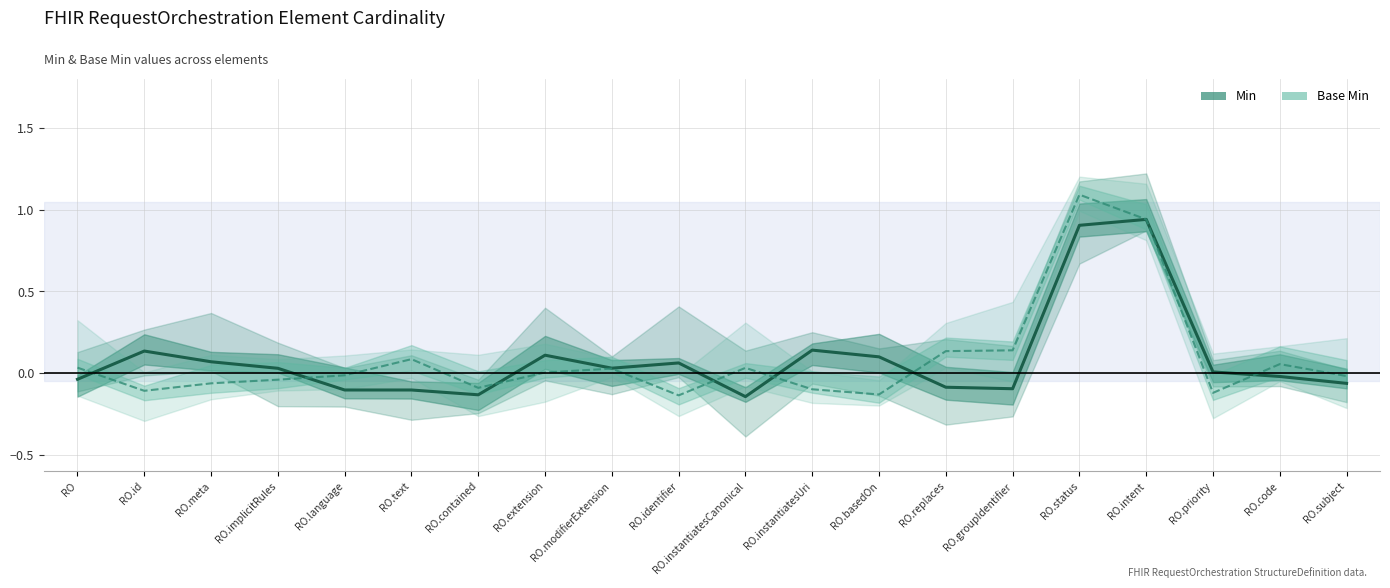

What is the sum of all Min values?

1.7